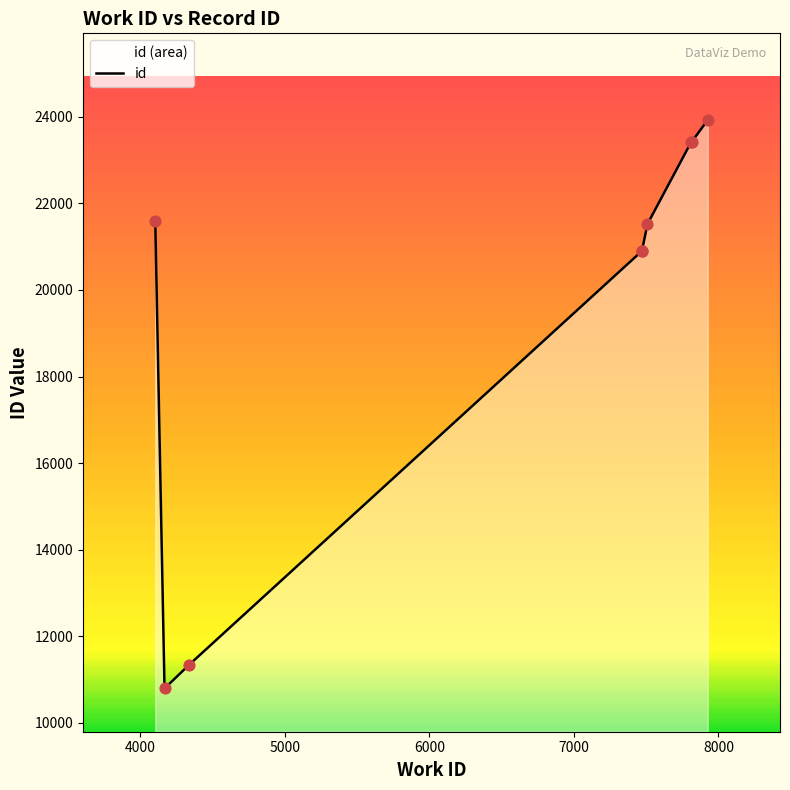

What is the difference between the maximum and minimum values?

13135